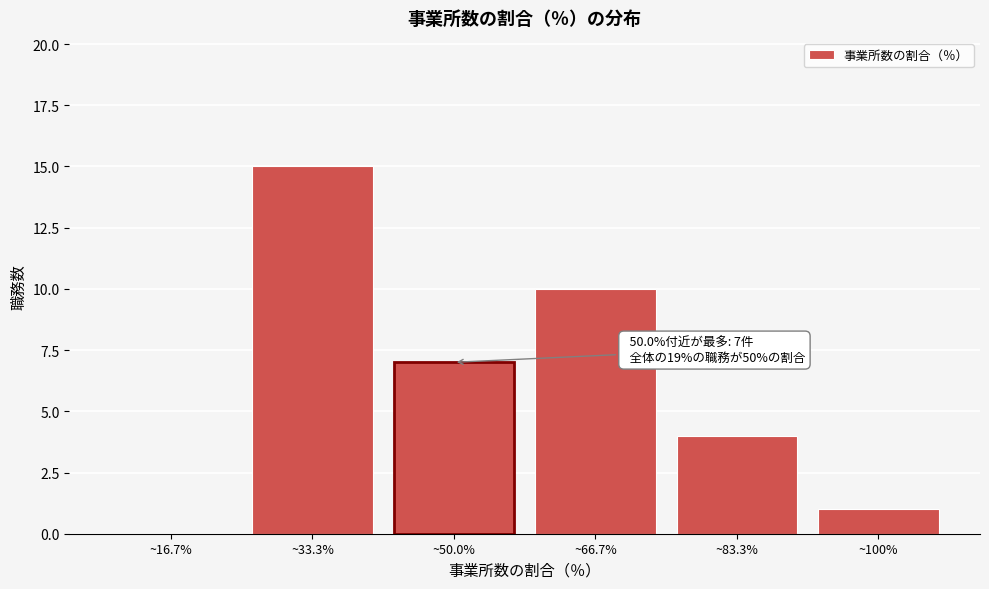

Reading left to right, extract all data points from this chart.

~16.7%=0	~33.3%=15	~50.0%=7	~66.7%=10	~83.3%=4	~100%=1